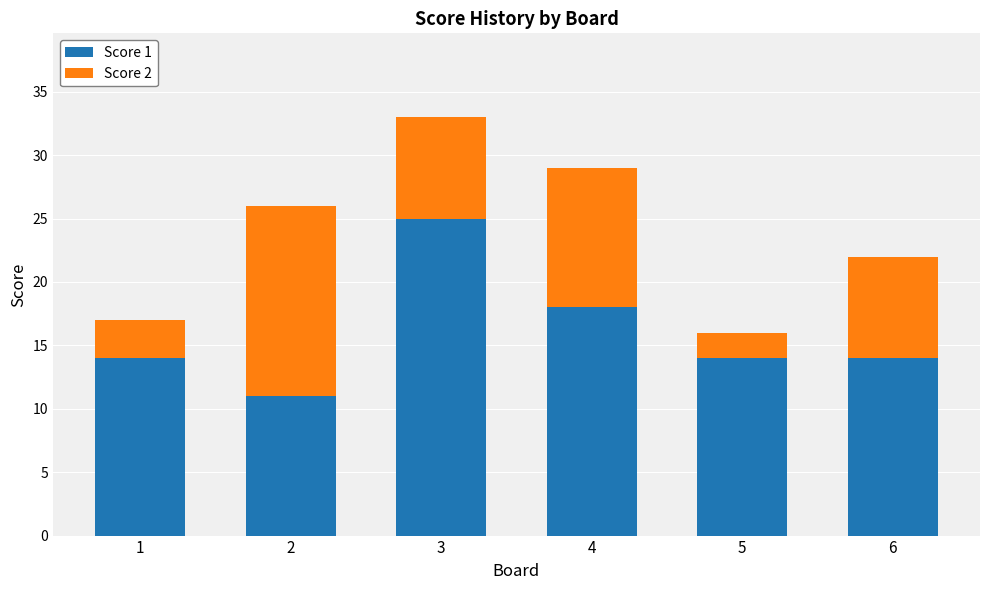

The value of Score 1 at 4 is 18. True or false?

True